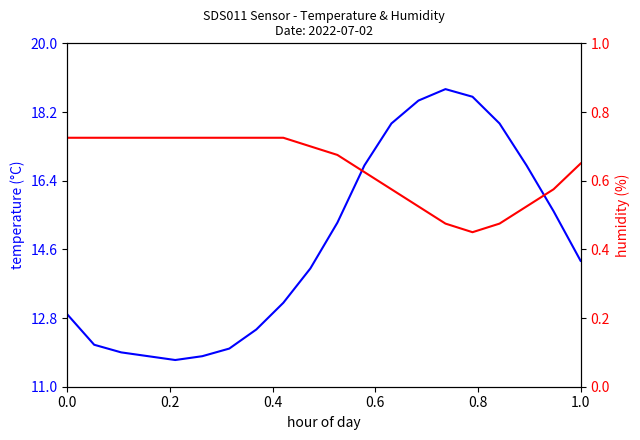

What is the maximum value for Temp?

18.8